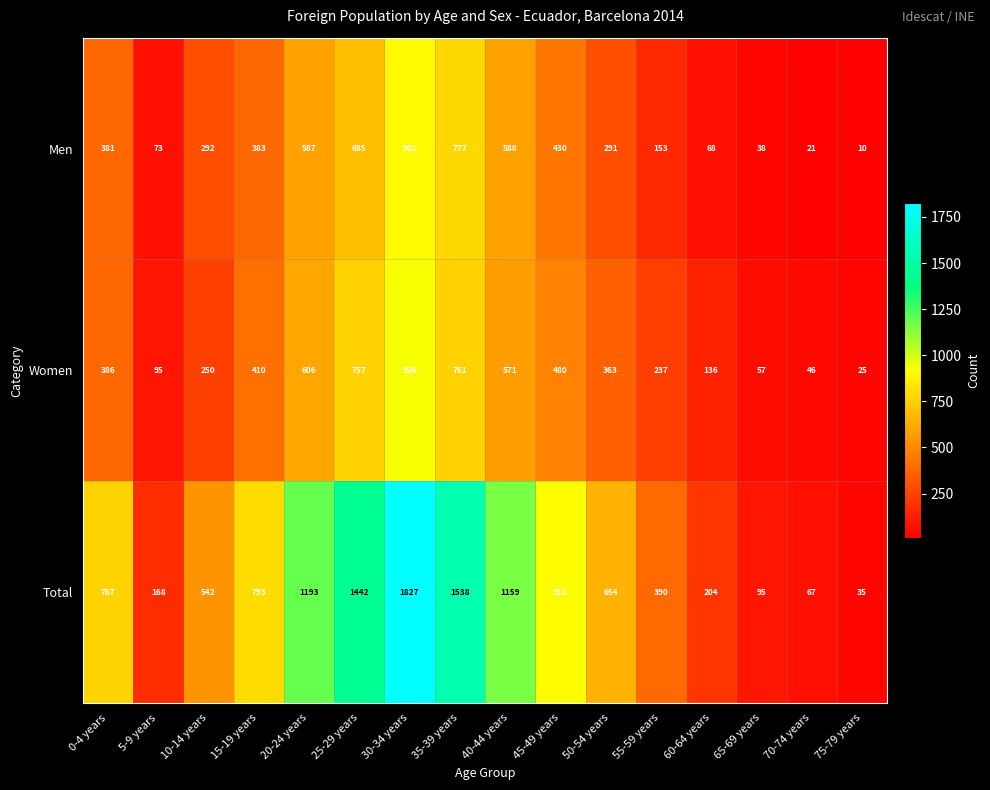

What is the total value across all series at 5-9 years?

336